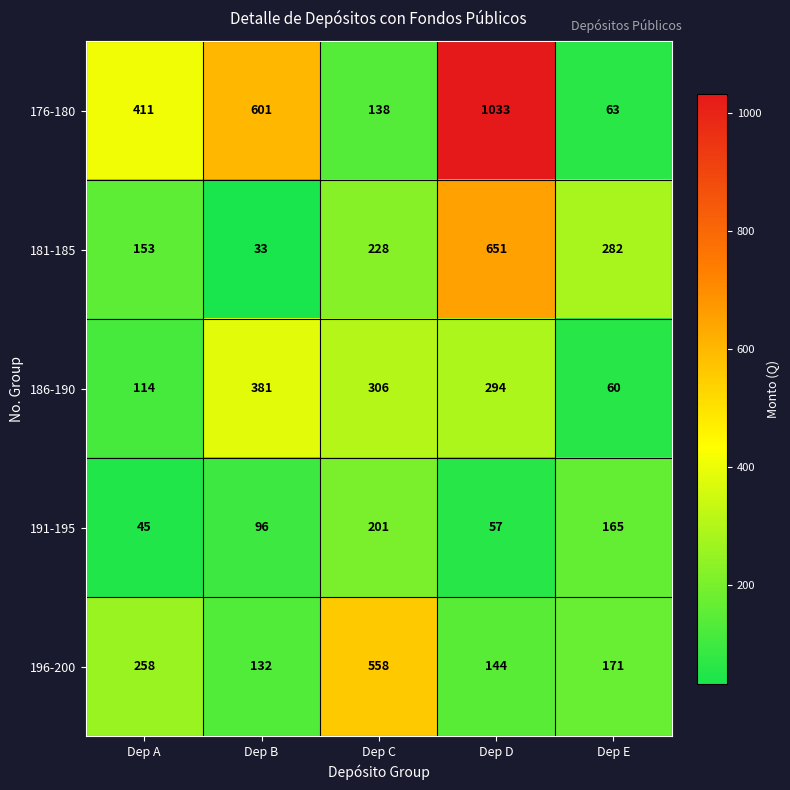

The value of 176-180 at Dep E is 36. True or false?

False